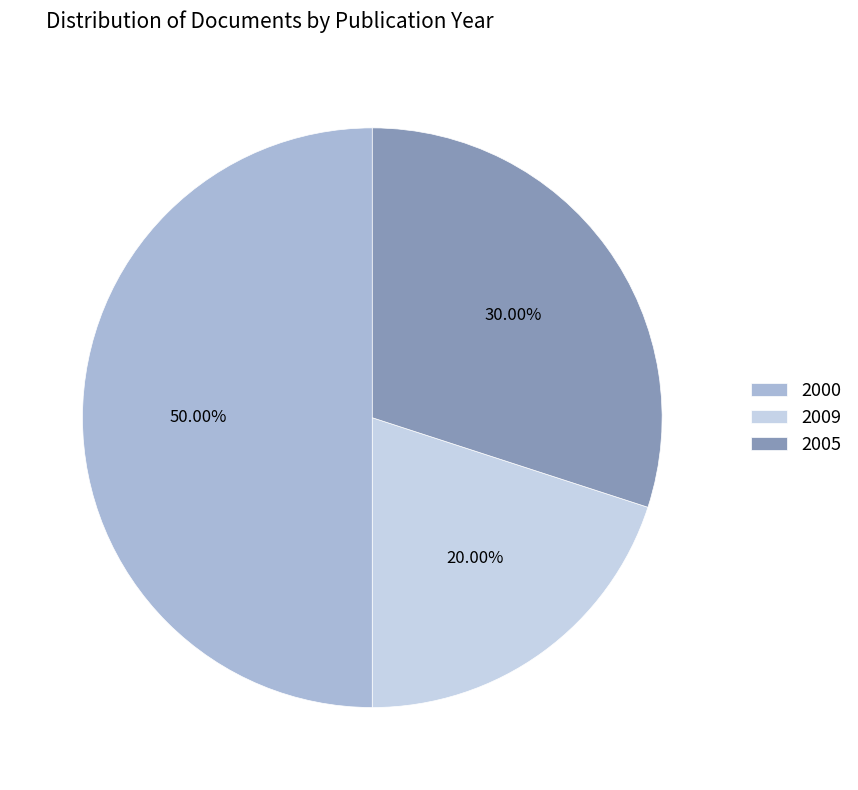

Which has a higher value, 2000 or 2005?

2000